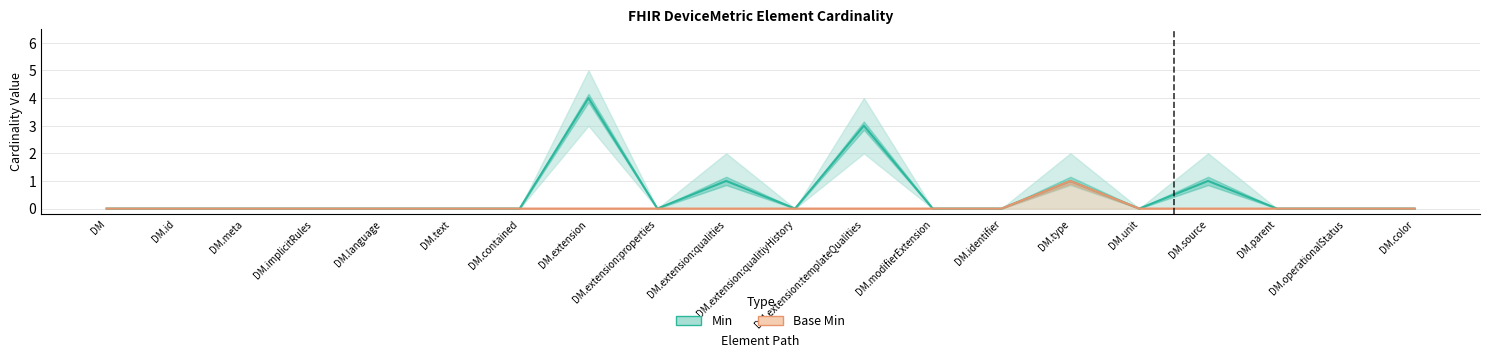

Which has a higher value, DM.parent or DM.type?

DM.type